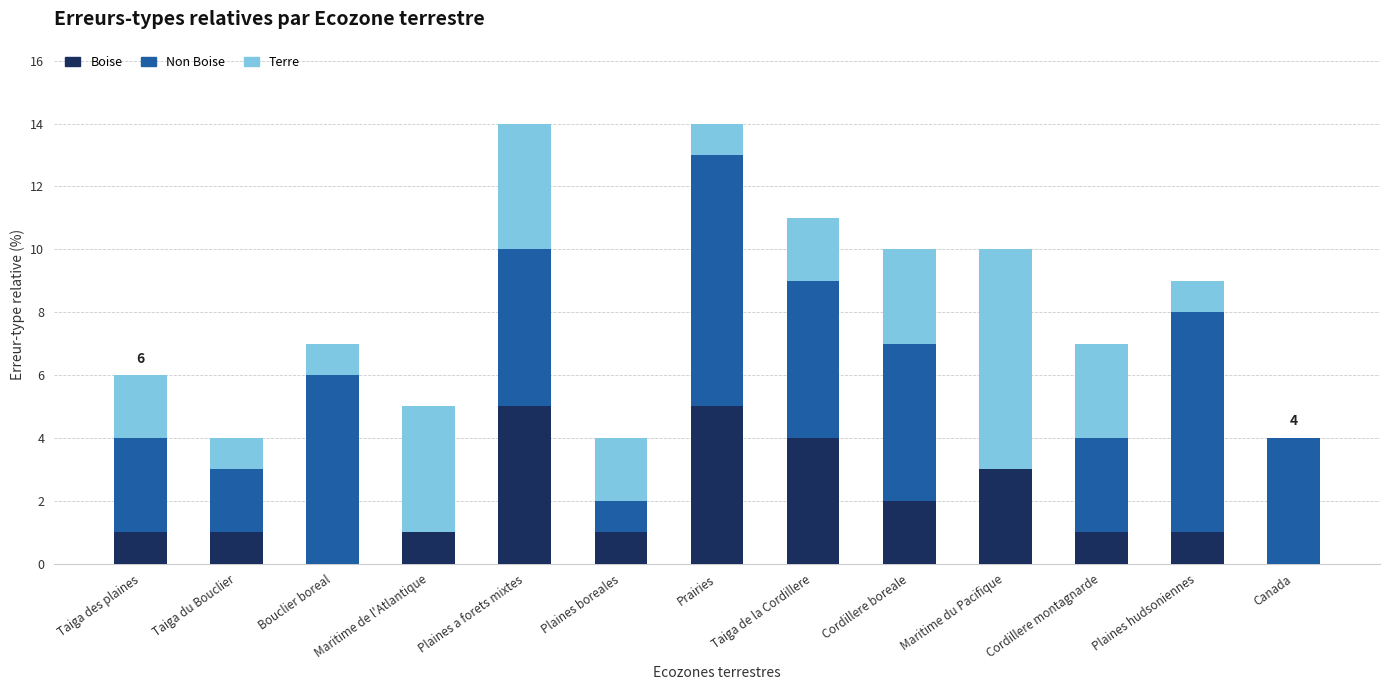

What is the total value across all series at Prairies?

14